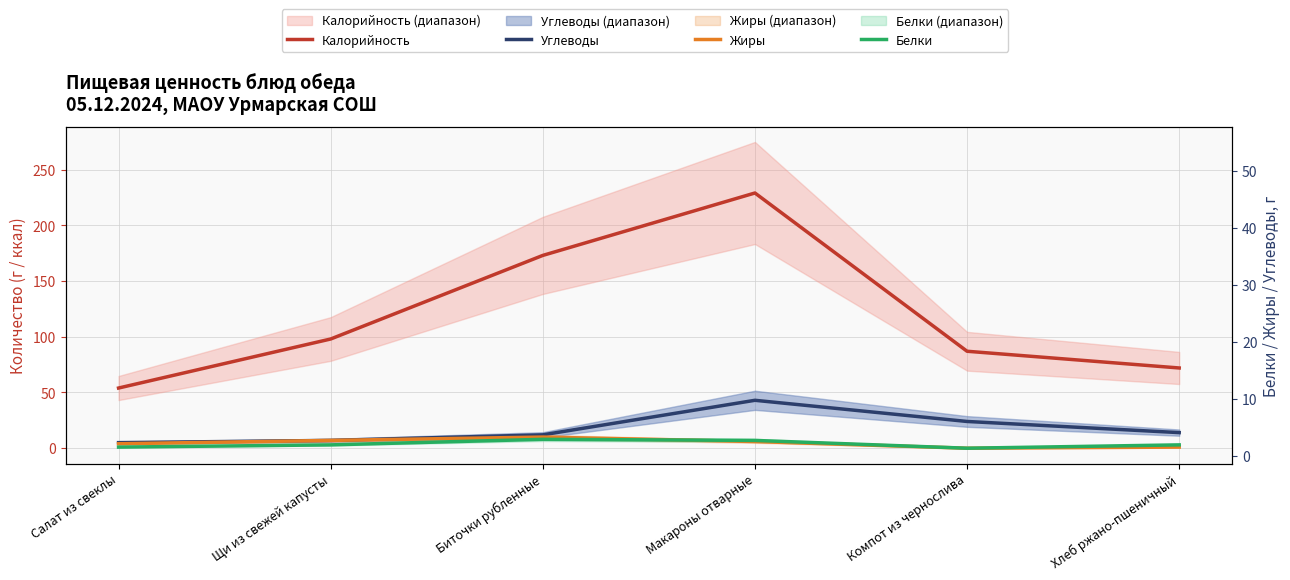

Where is Калорийность nearest to the value 141?

Биточки рубленные